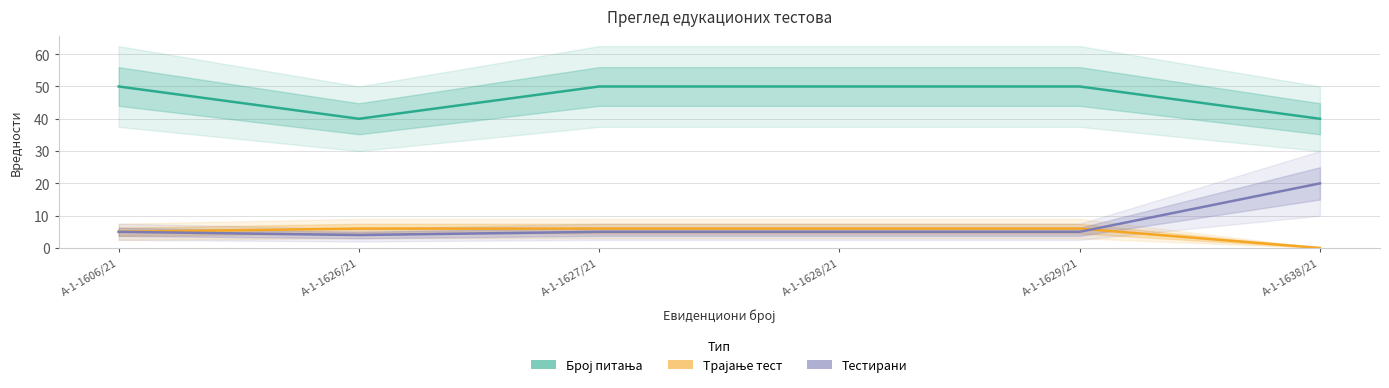

Is the value of Тестирани at А-1-1627/21 greater than the value of Број питања at А-1-1606/21?

No